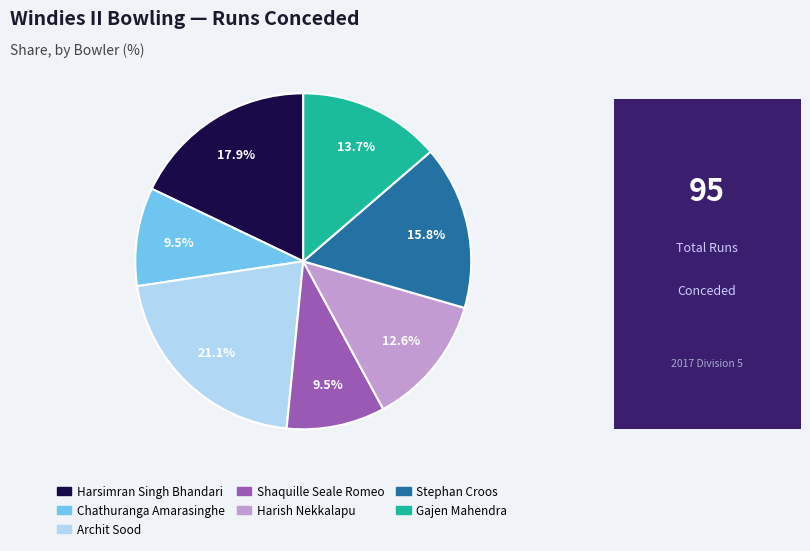

Which has a higher value, Harish Nekkalapu or Harsimran Singh Bhandari?

Harsimran Singh Bhandari